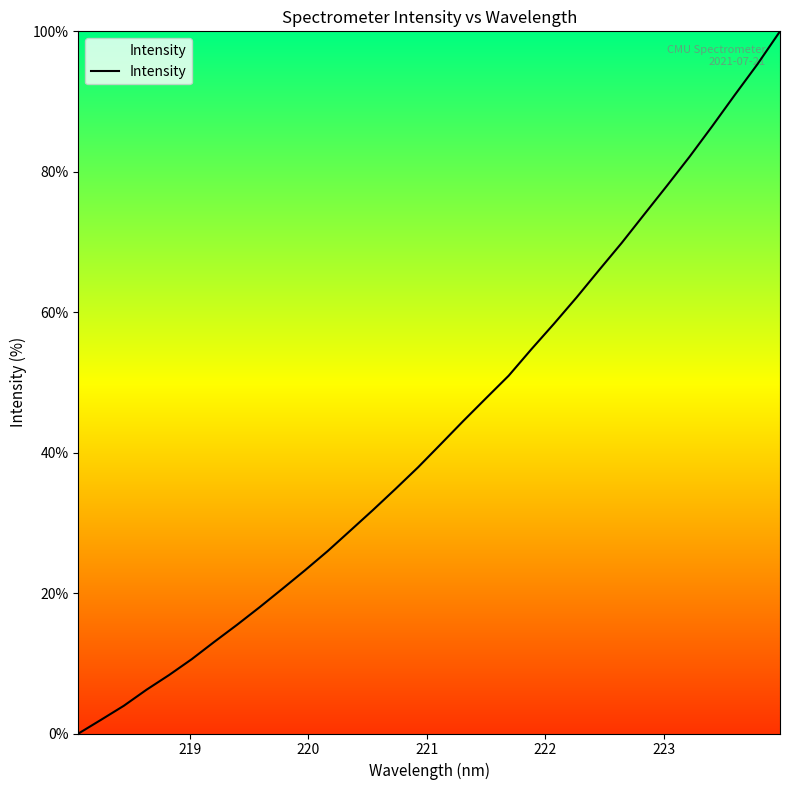

What is the difference between the maximum and minimum values?

100.0